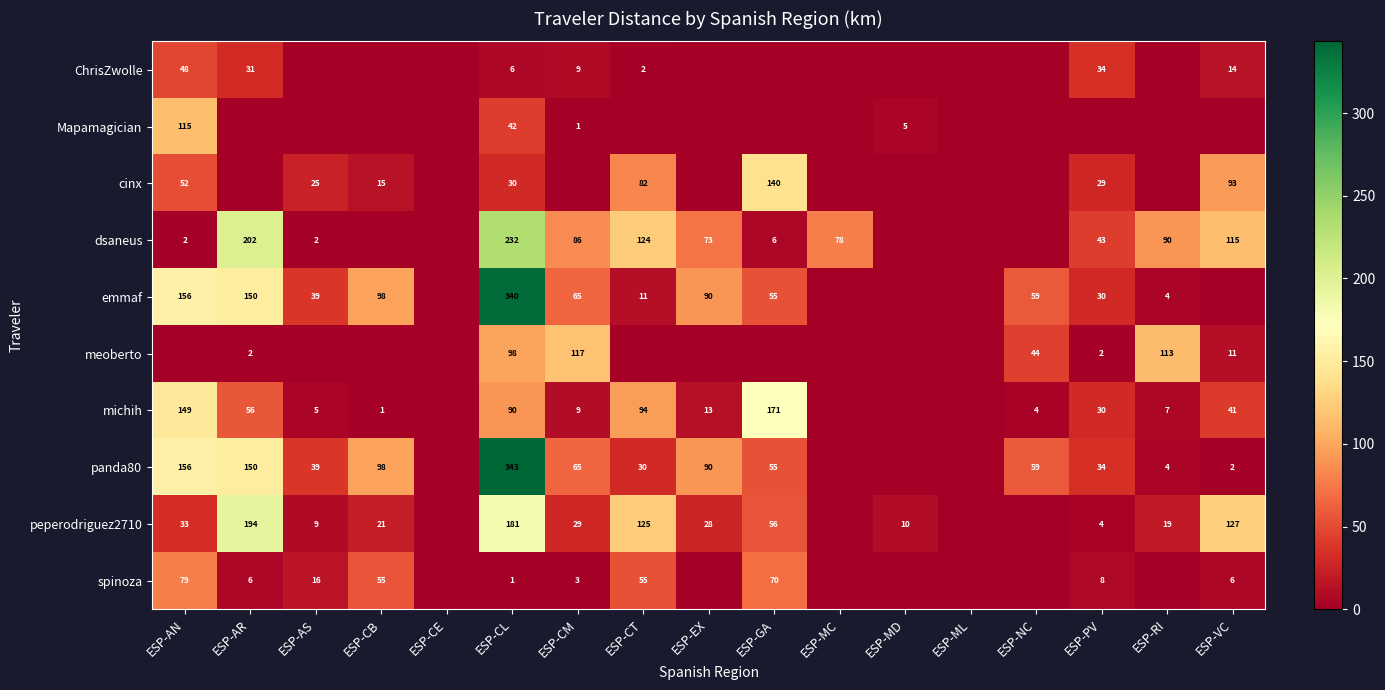

The peperodriguez2710 series shows 13 at ESP-AS. True or false?

False